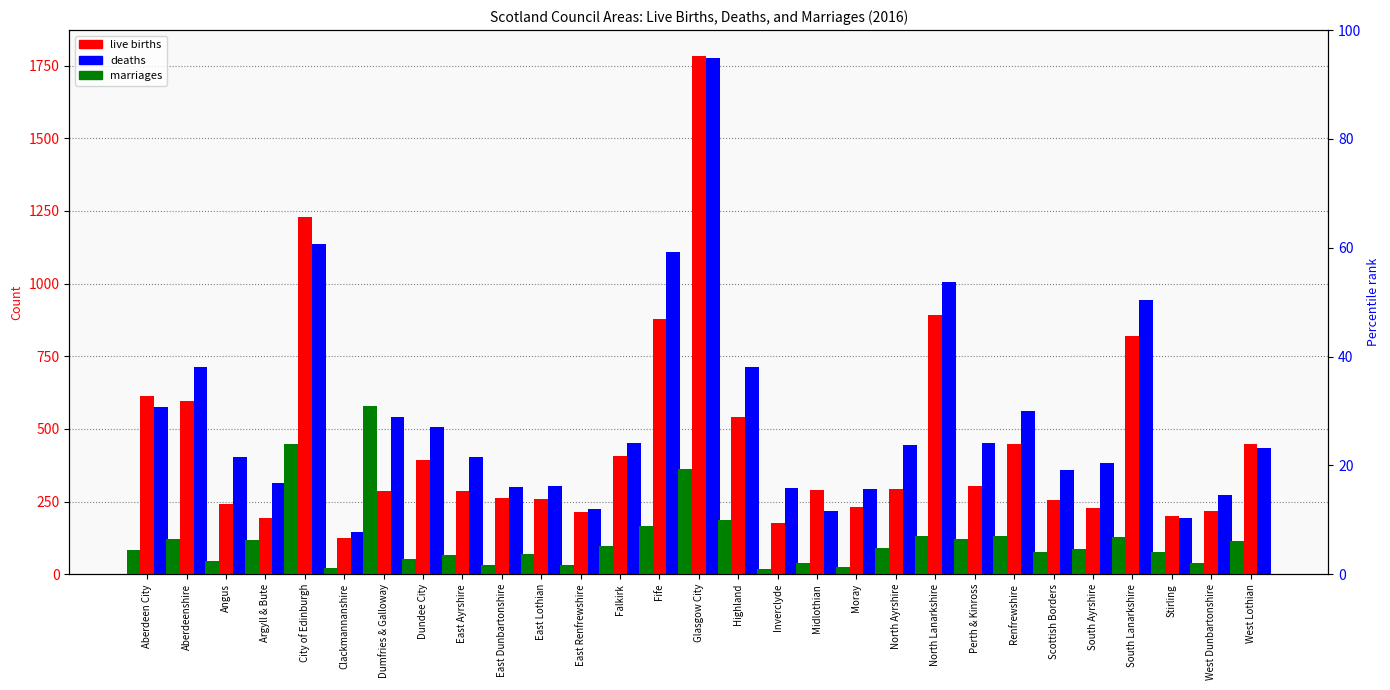

What is the value of the marriages bar at the 18th from the left?

38